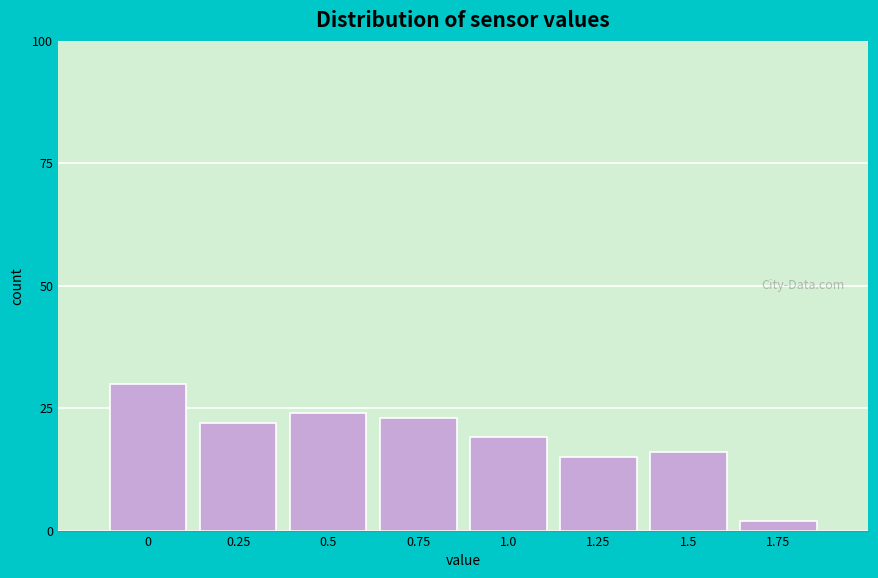

Reading left to right, what are all the values shown in this chart?

0=30	0.25=22	0.5=24	0.75=23	1.0=19	1.25=15	1.5=16	1.75=2